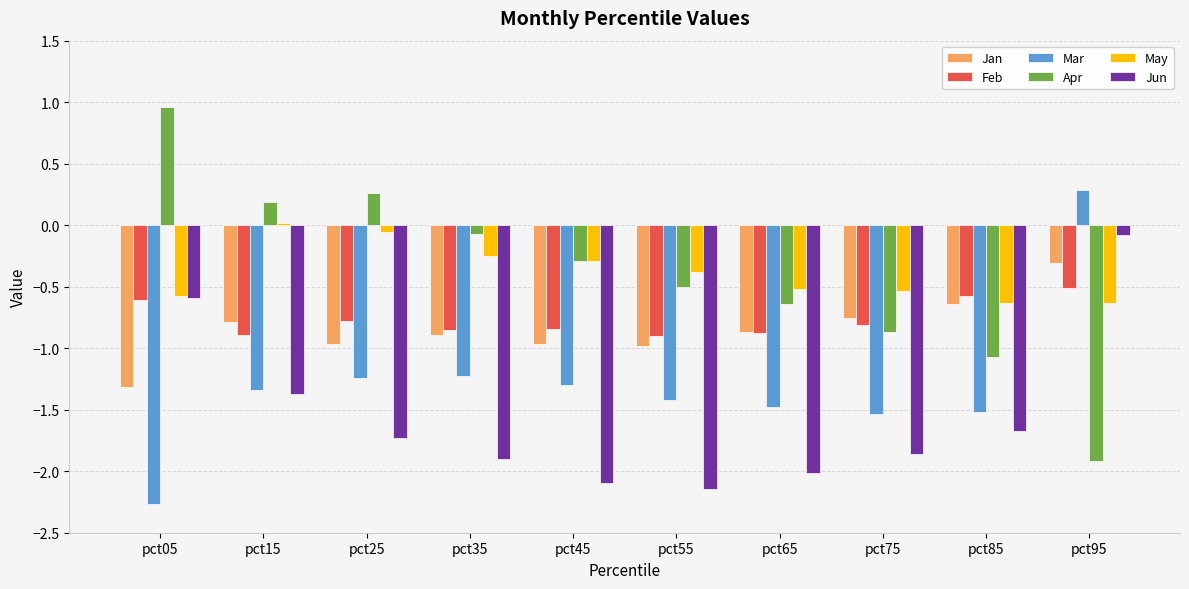

What is the minimum value shown in the chart?

-2.3